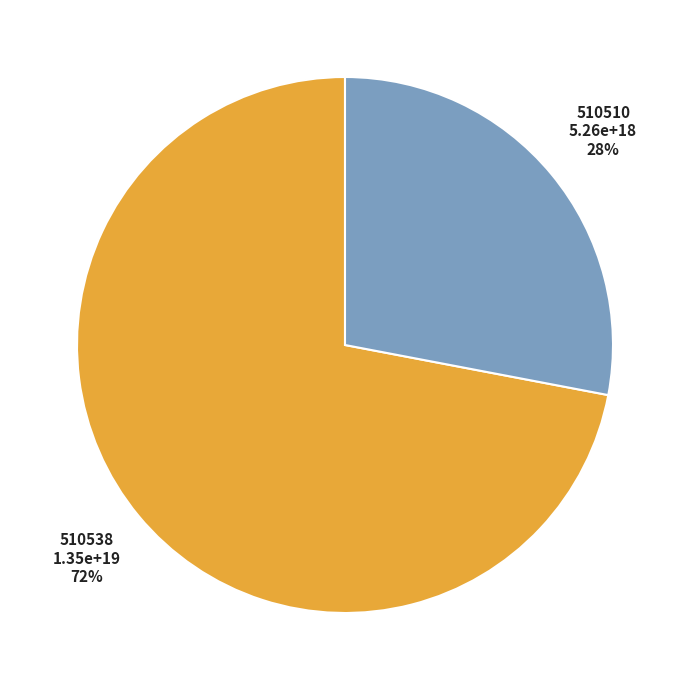

Does any single category account for the majority?

Yes